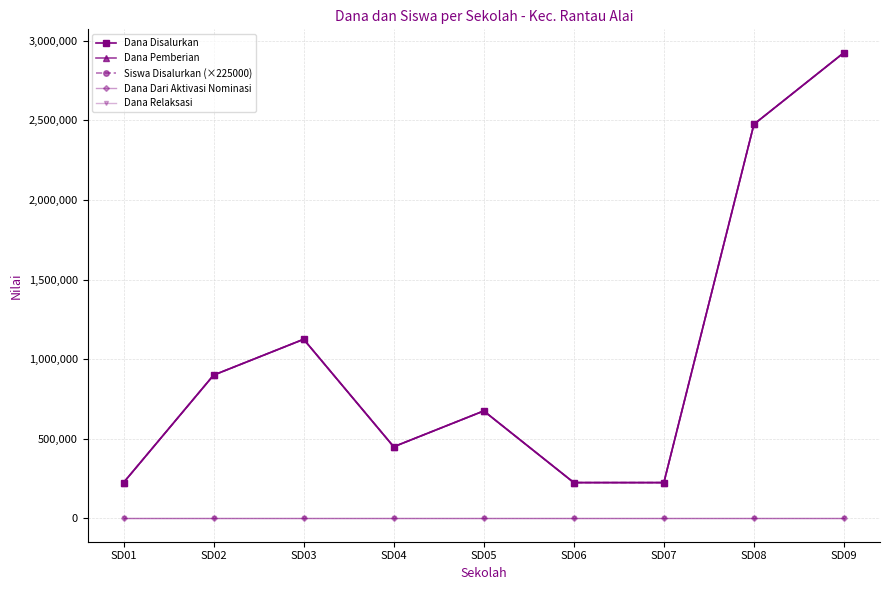

Does the chart have visible grid lines?

Yes